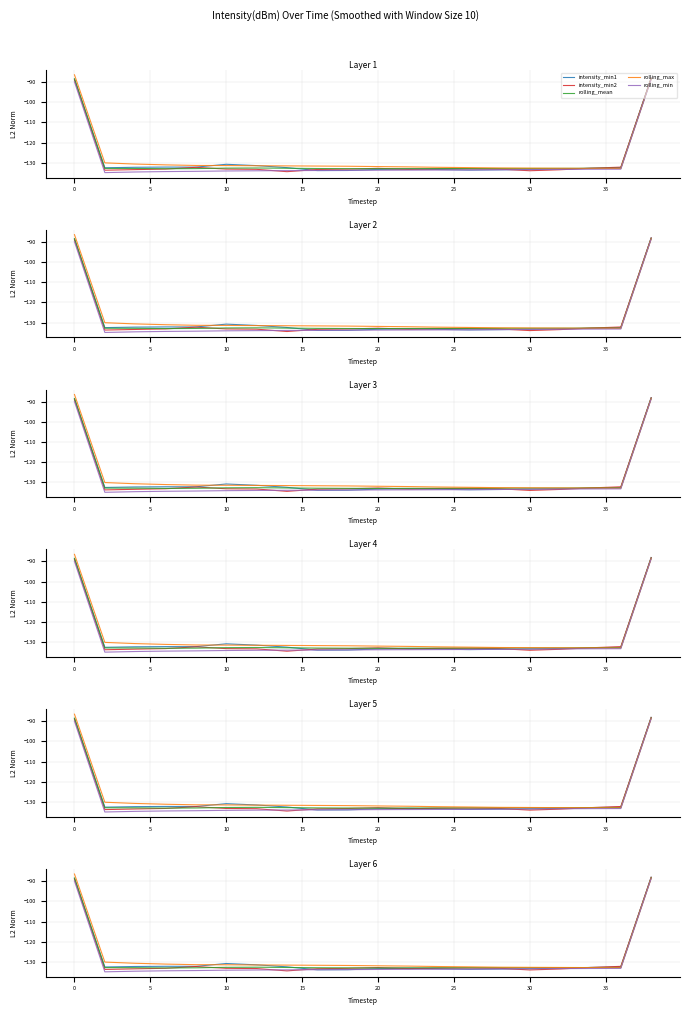

What are all the series names shown in the legend?

intensity_min1, intensity_min2, rolling_mean, rolling_max, rolling_min